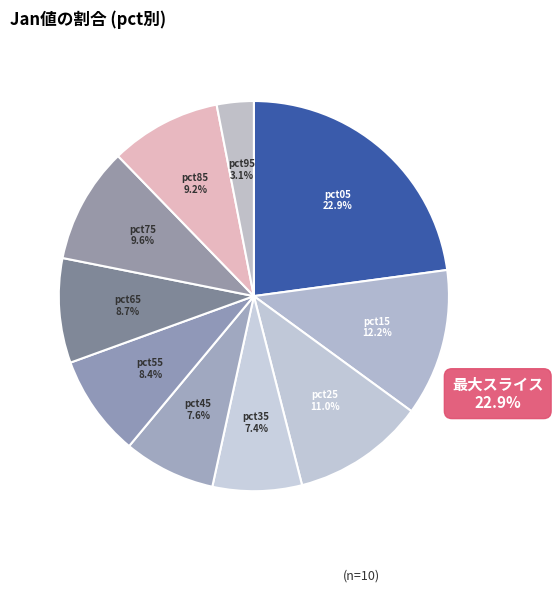

Which slice is the smallest?

pct95